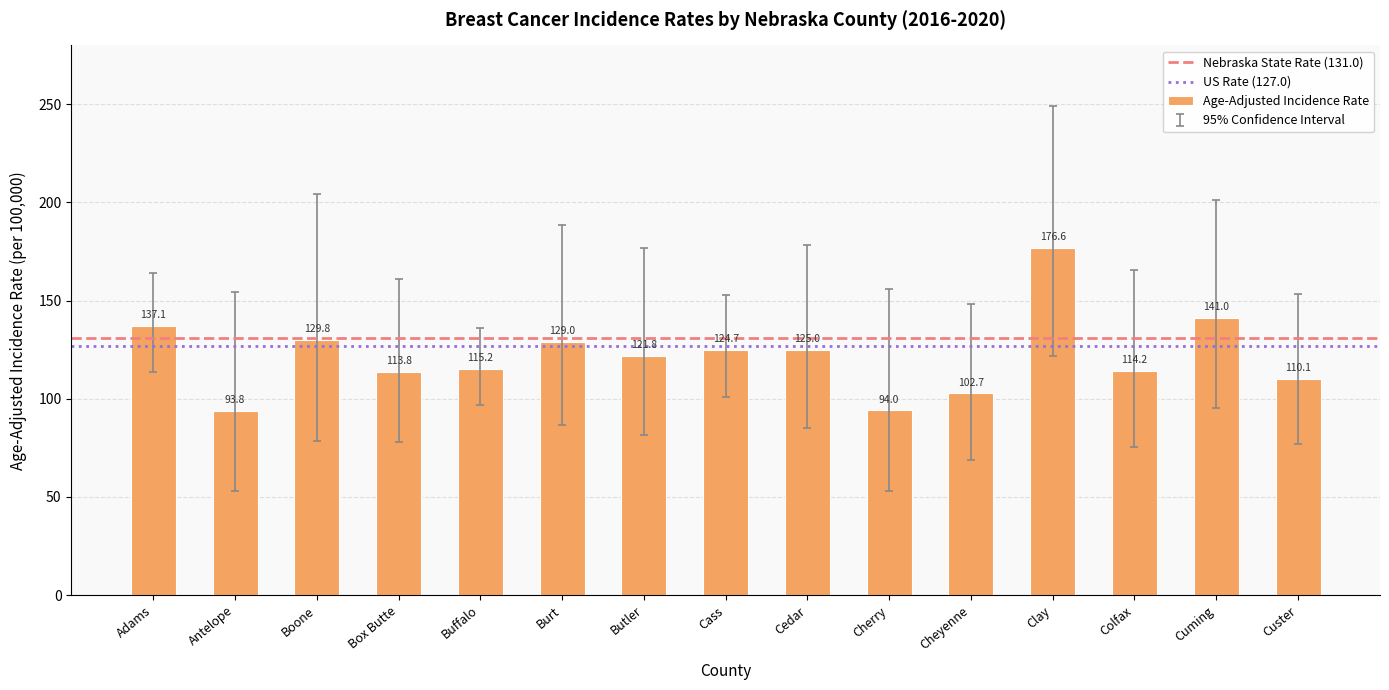

At which category does the chart reach its minimum across all series?

Antelope